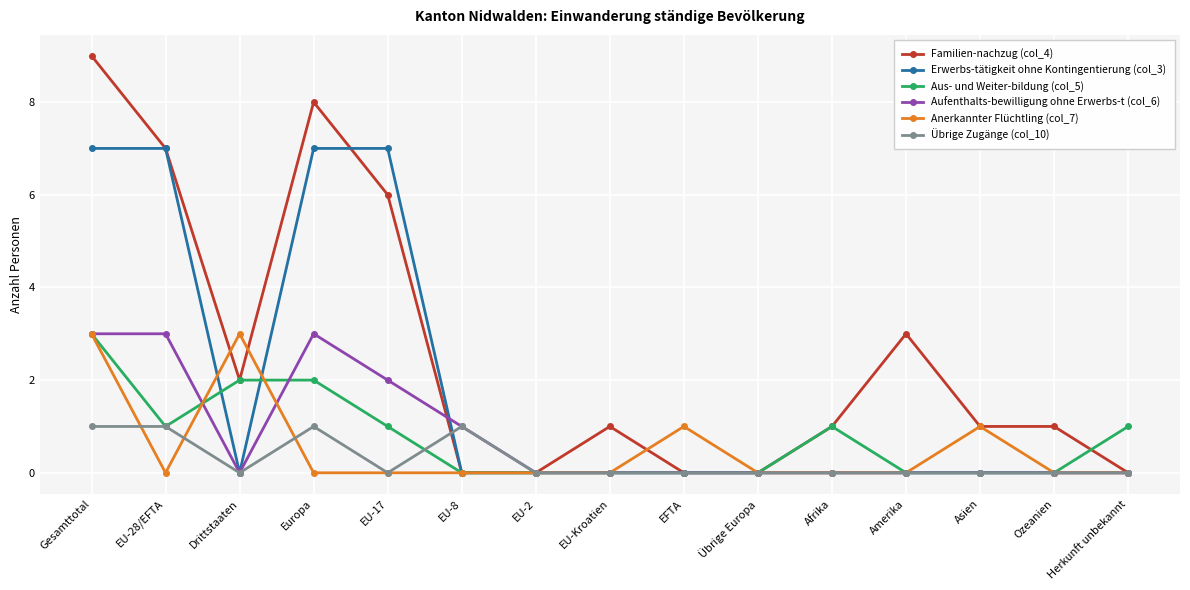

Which series changed the most between Gesamttotal and Europa?

Anerkannter Flüchtling (col_7)